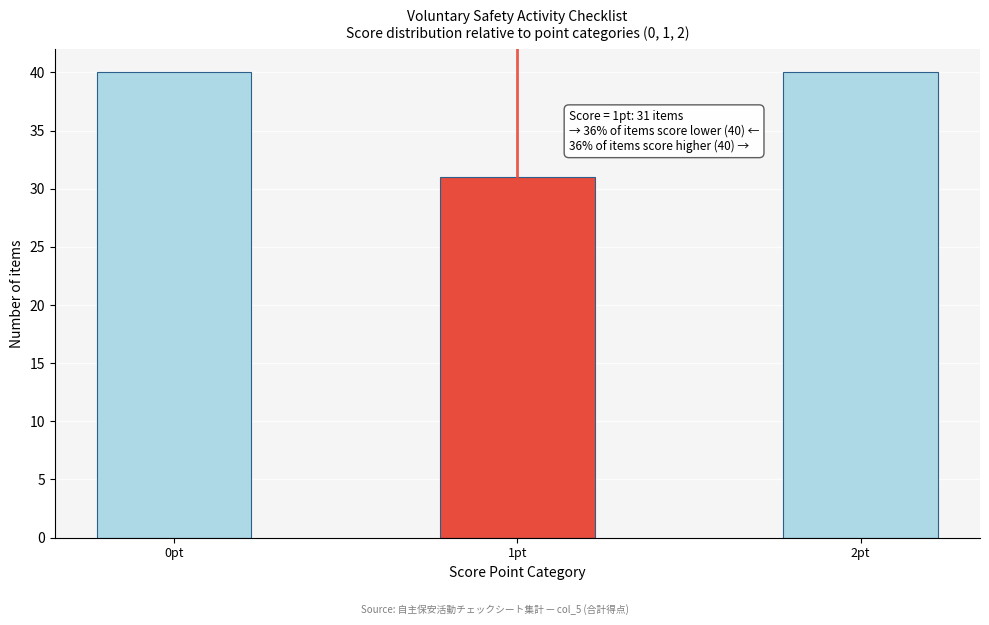

Reading left to right, extract all data points from this chart.

40	31	40